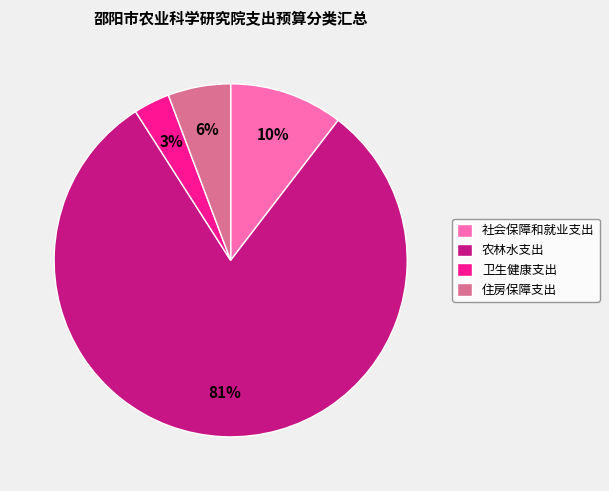

True or false: 住房保障支出 accounts for 1% of the total.

False